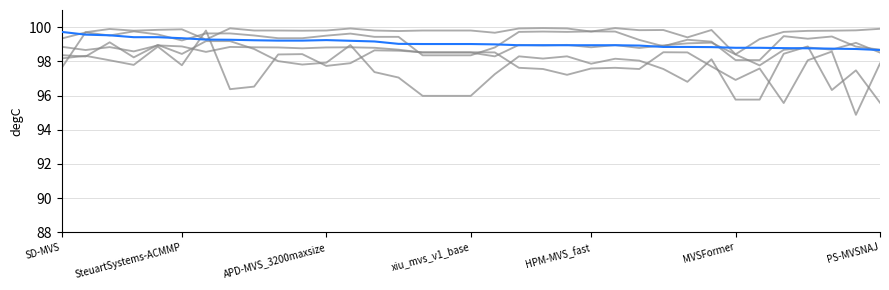

How many lines are shown in the chart?

6